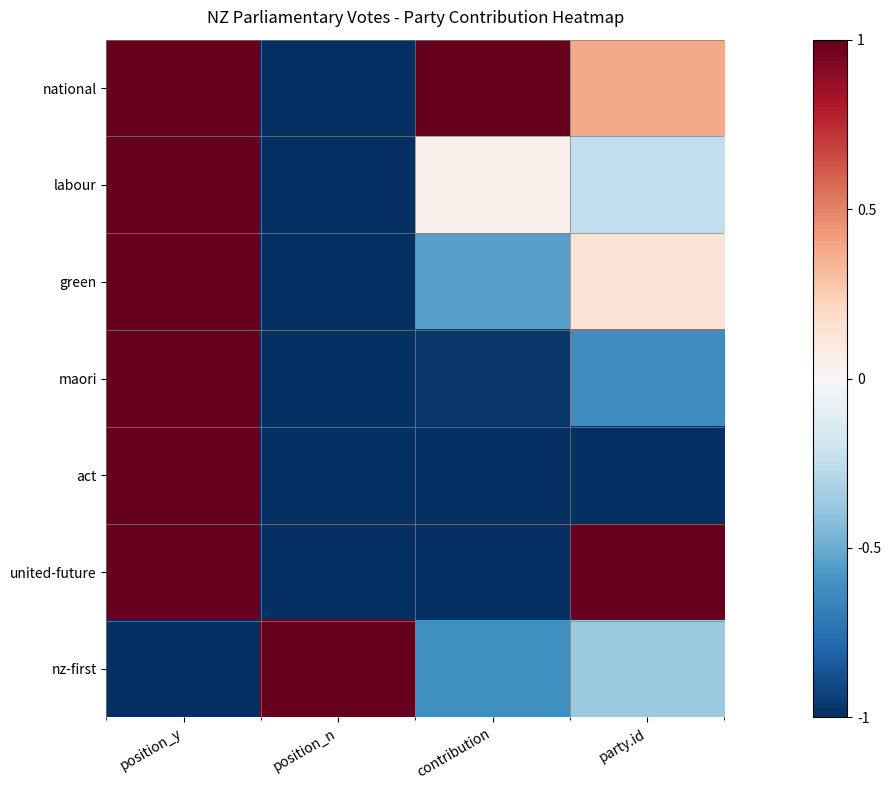

Which series has the largest range (max minus min)?

national